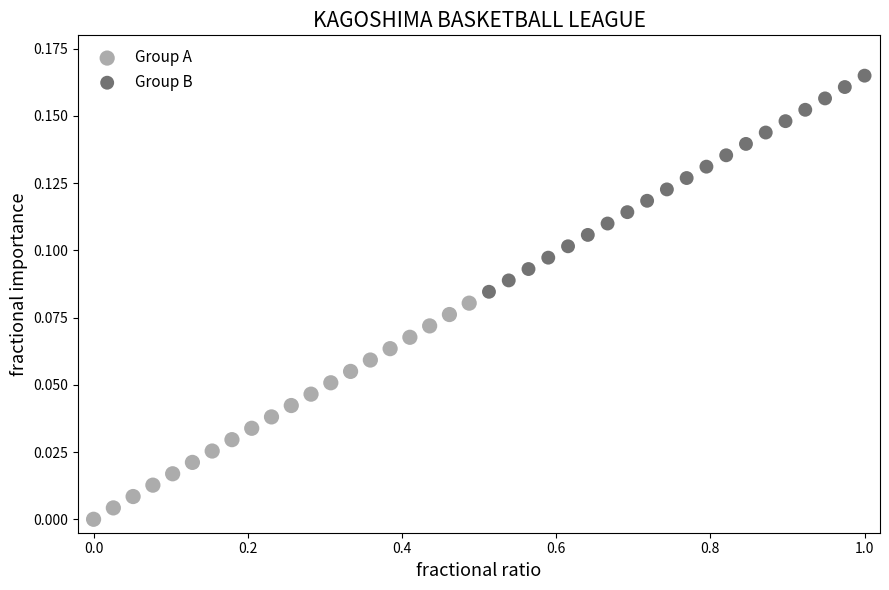

Which series reaches the maximum Y coordinate?

Group B